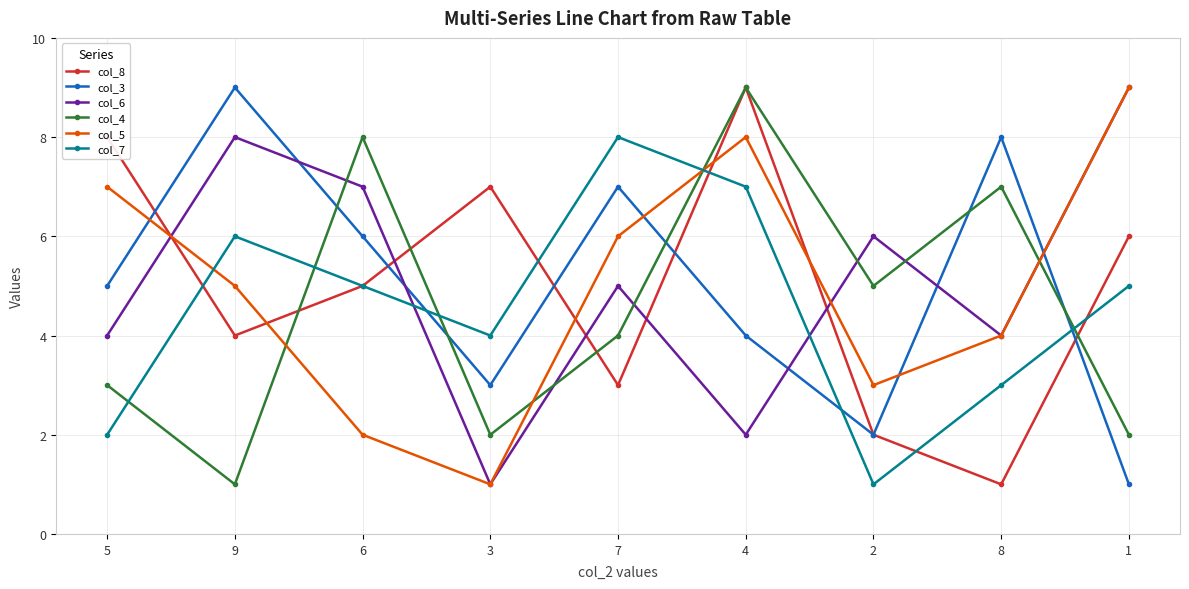

Is this an area chart (filled region under the line)?

No